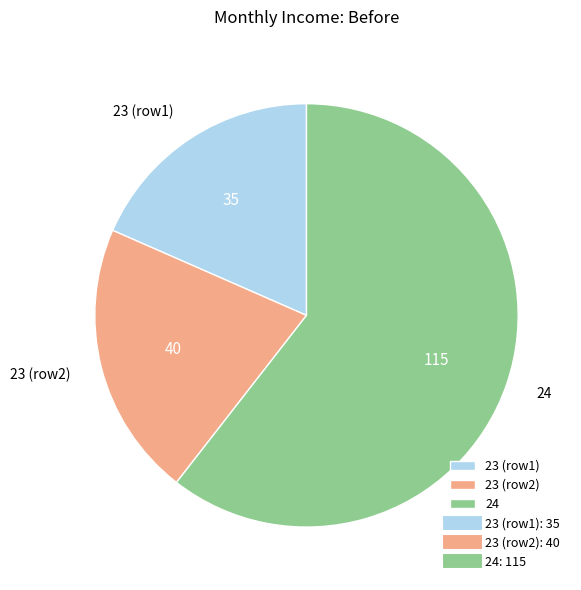

How many slices are in this pie chart?

3